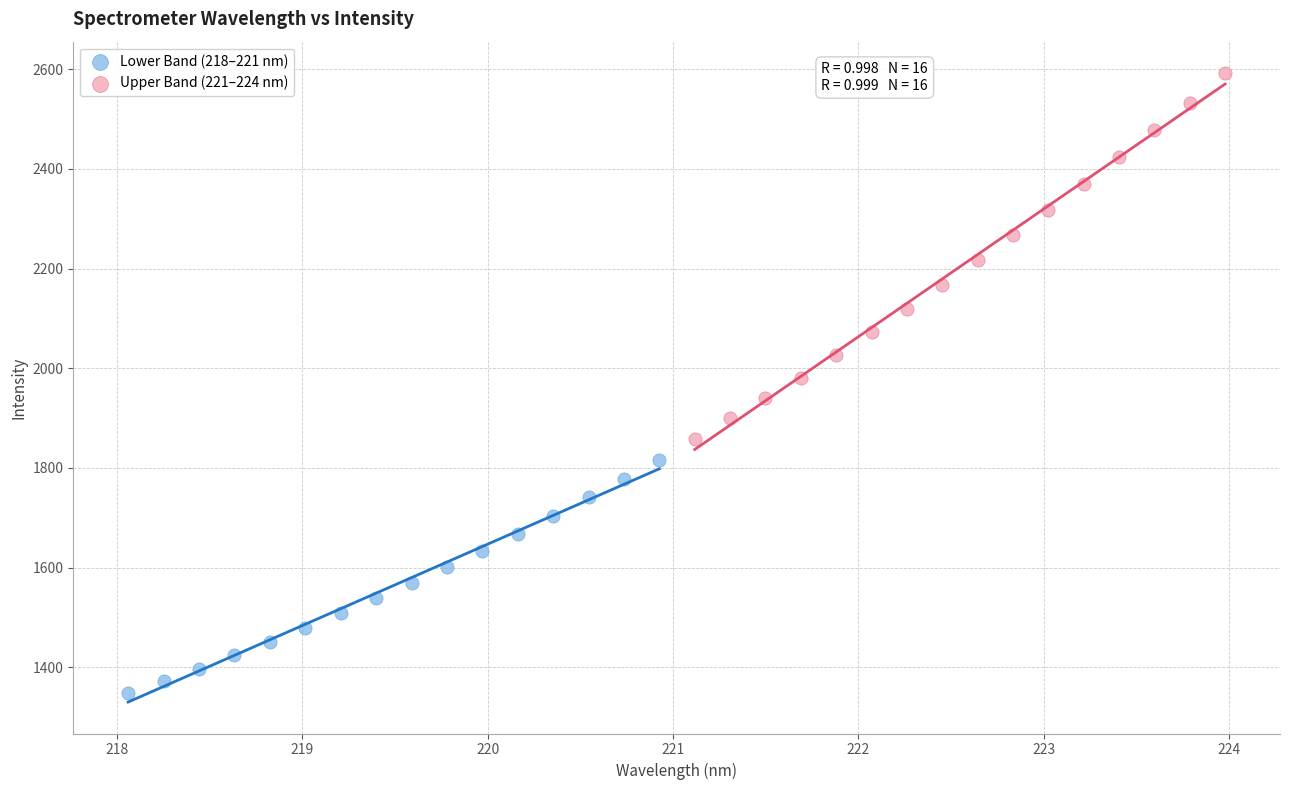

Which series reaches the minimum Y coordinate?

Lower Band (218–221 nm)